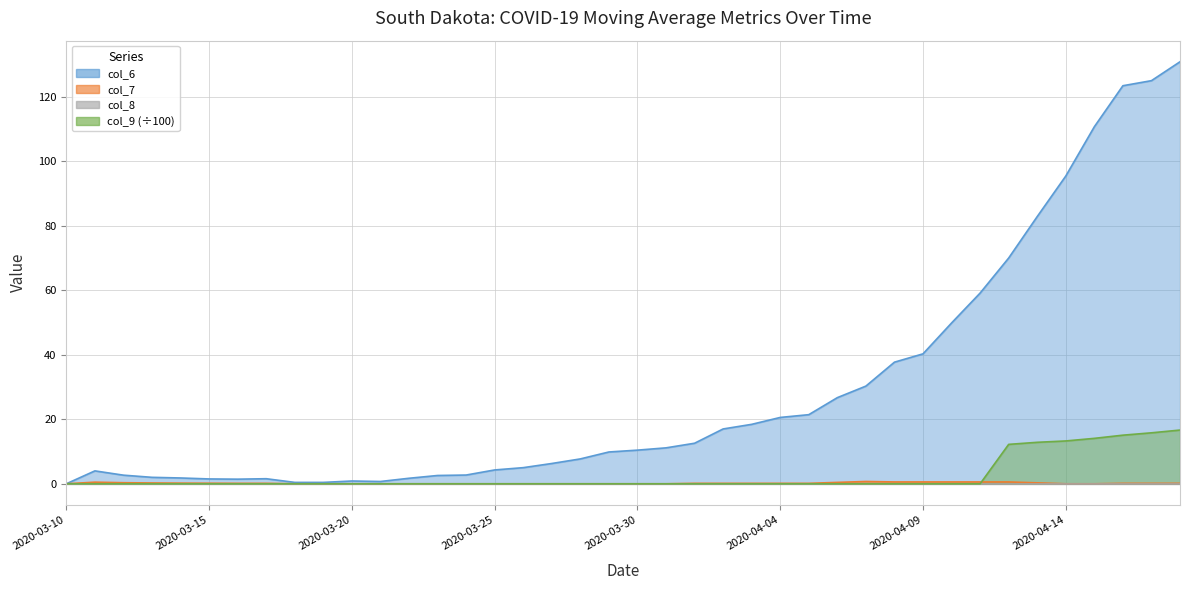

True or false: col_7 and col_6 intersect in this chart.

False